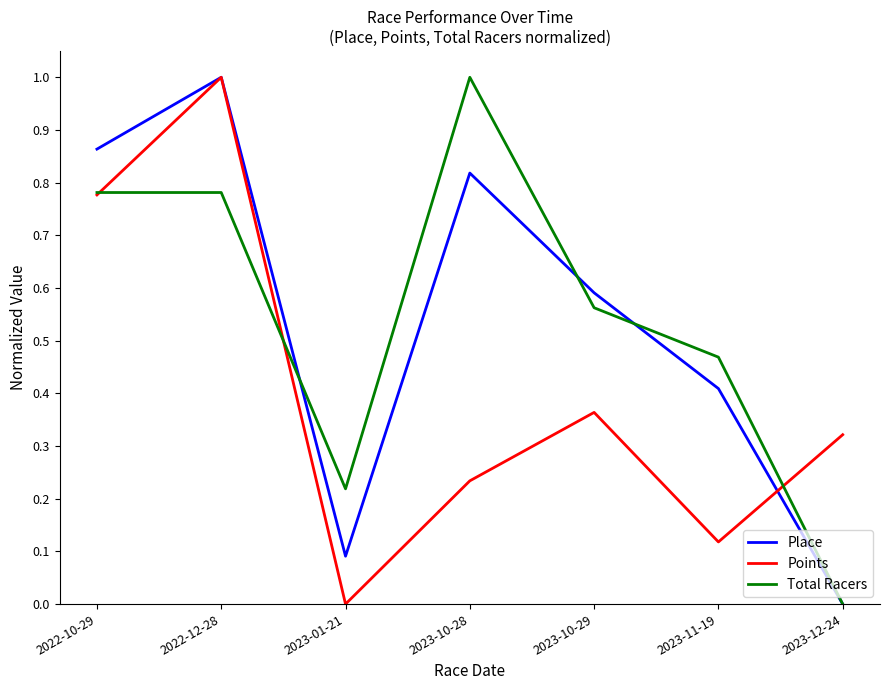

What is the highest value of the Place series?

1.0